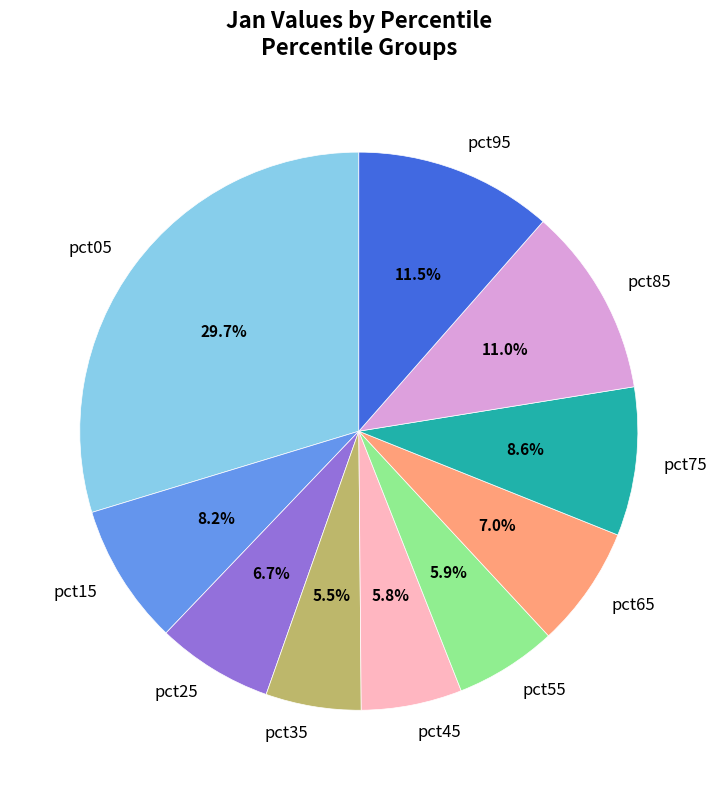

What percentage is NOT represented by pct05?

70.3%